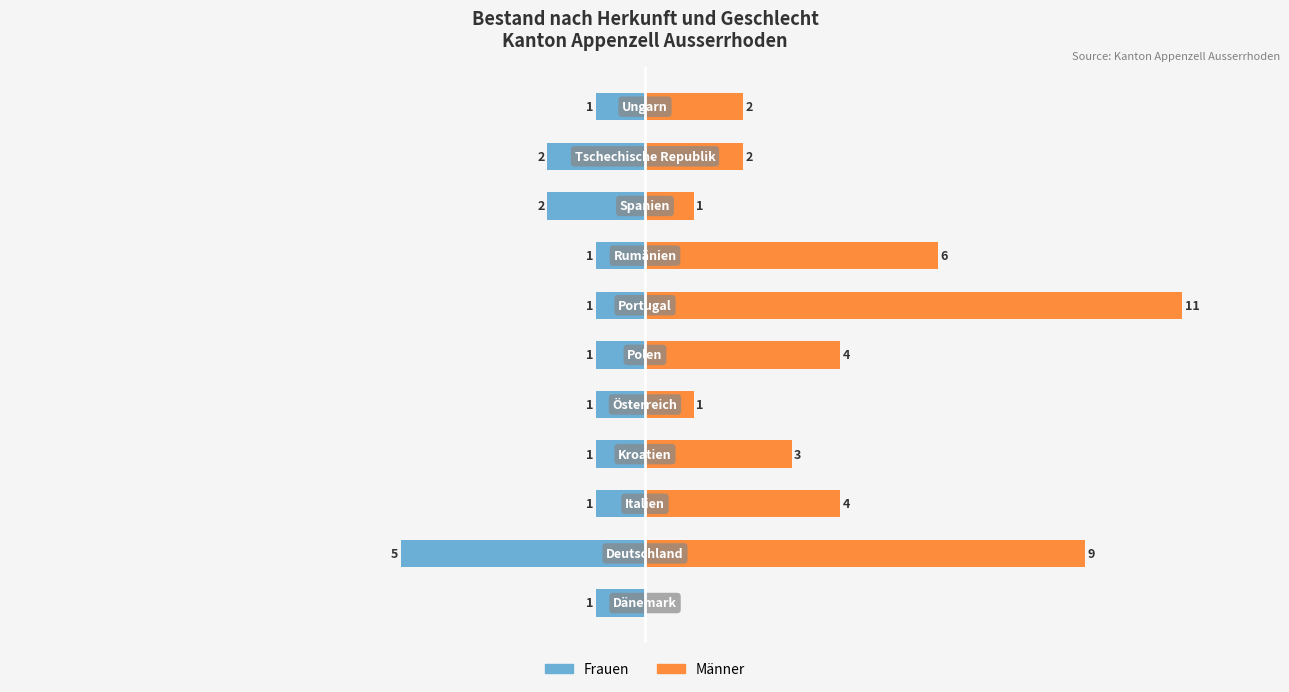

List the series in order of their peak value, lowest first.

Frauen, Männer